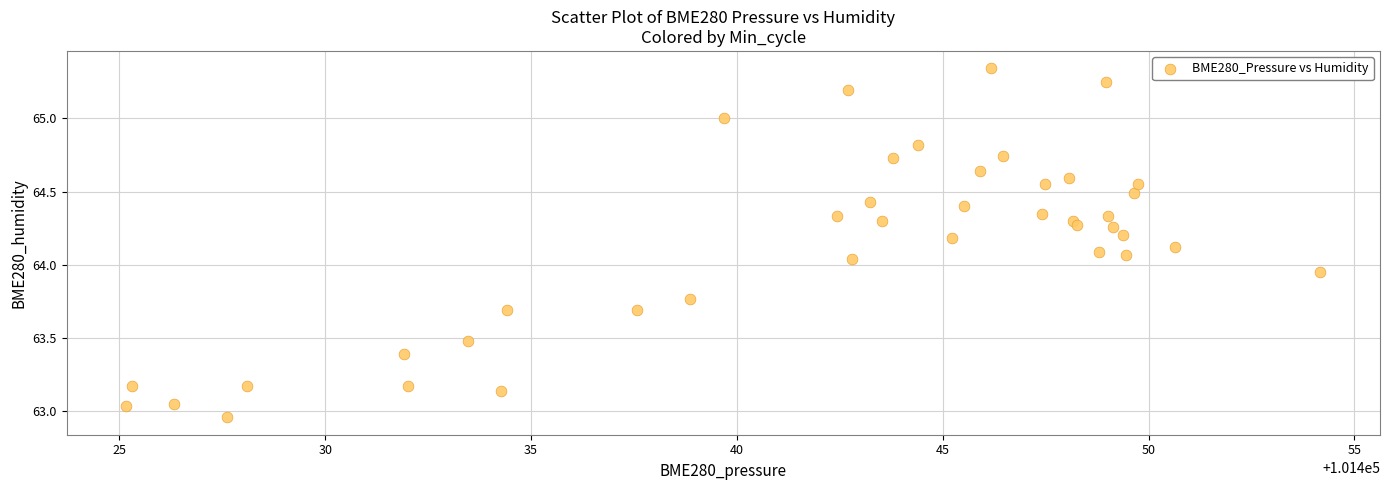

What is the range of Y values (max minus min)?

2.4